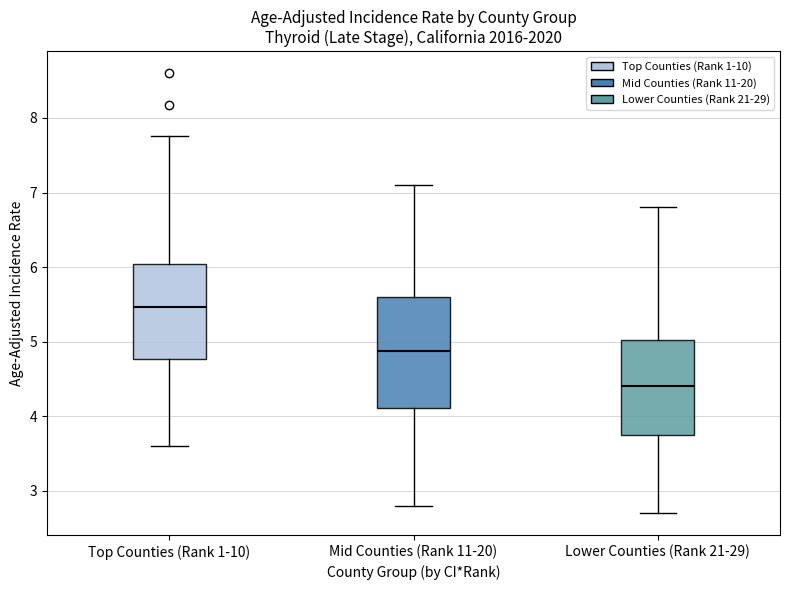

Reading left to right, read every box against the y-axis: the position of its median line, the range the box covers, and the ends of its whiskers. The values are not printed on the chart, so give them approximately, as read against the axis.

Top Counties (Rank 1-10): median 5.5, box 4.8 to 6.0, whiskers 3.6 to 7.8
Mid Counties (Rank 11-20): median 4.9, box 4.1 to 5.6, whiskers 2.8 to 7.1
Lower Counties (Rank 21-29): median 4.4, box 3.7 to 5.0, whiskers 2.7 to 6.8